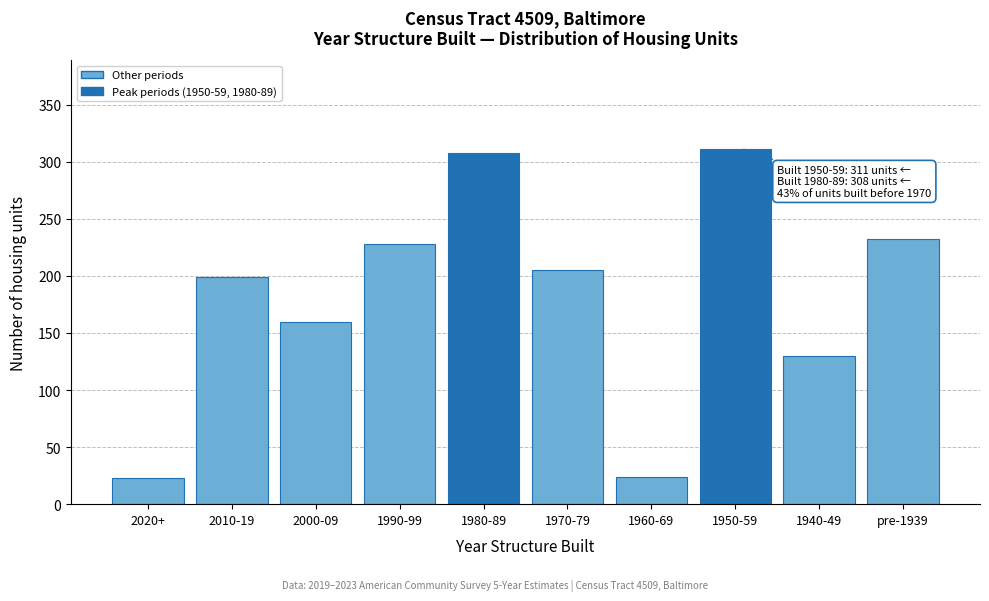

At which label is the value closest to 167?

2000-09